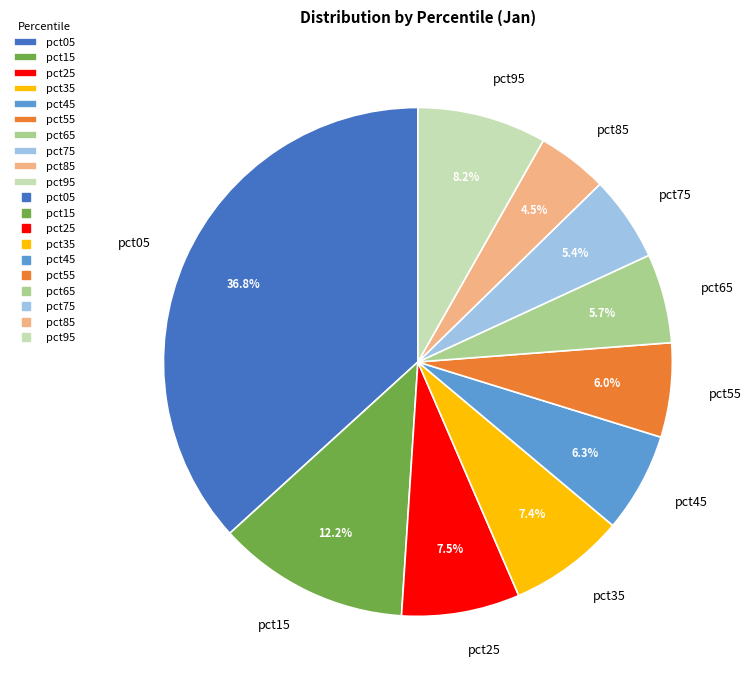

How many segments does this pie chart have?

10